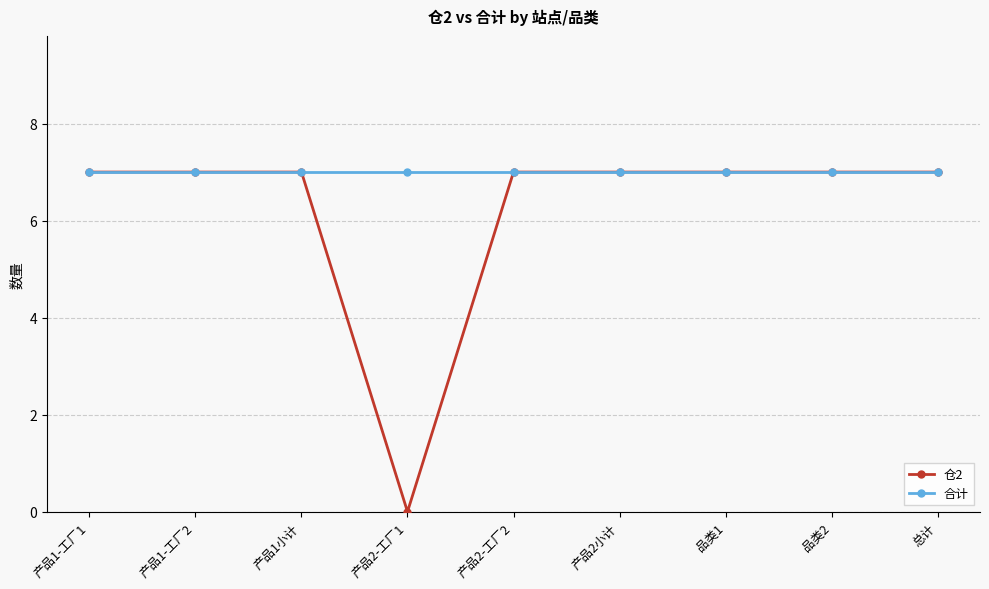

What is the label of the 6th point from the right?

产品2-工厂1